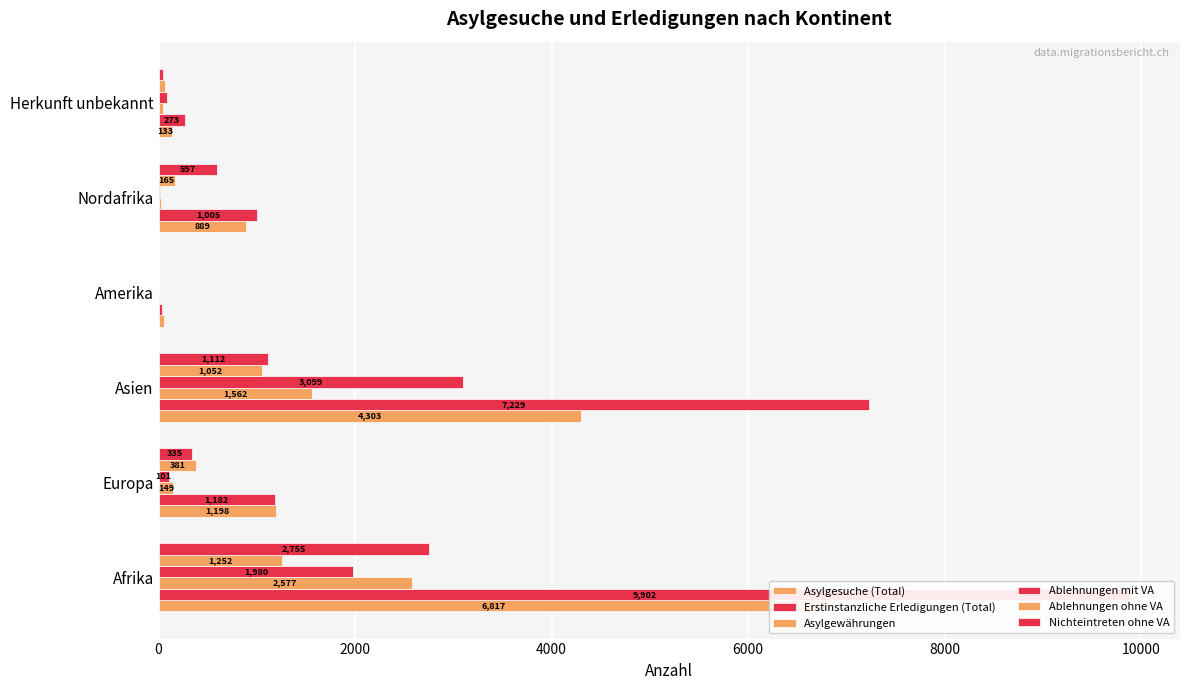

What are all the series names shown in the legend?

Asylgesuche (Total), Erstinstanzliche Erledigungen (Total), Asylgewährungen, Ablehnungen mit VA, Ablehnungen ohne VA, Nichteintreten ohne VA